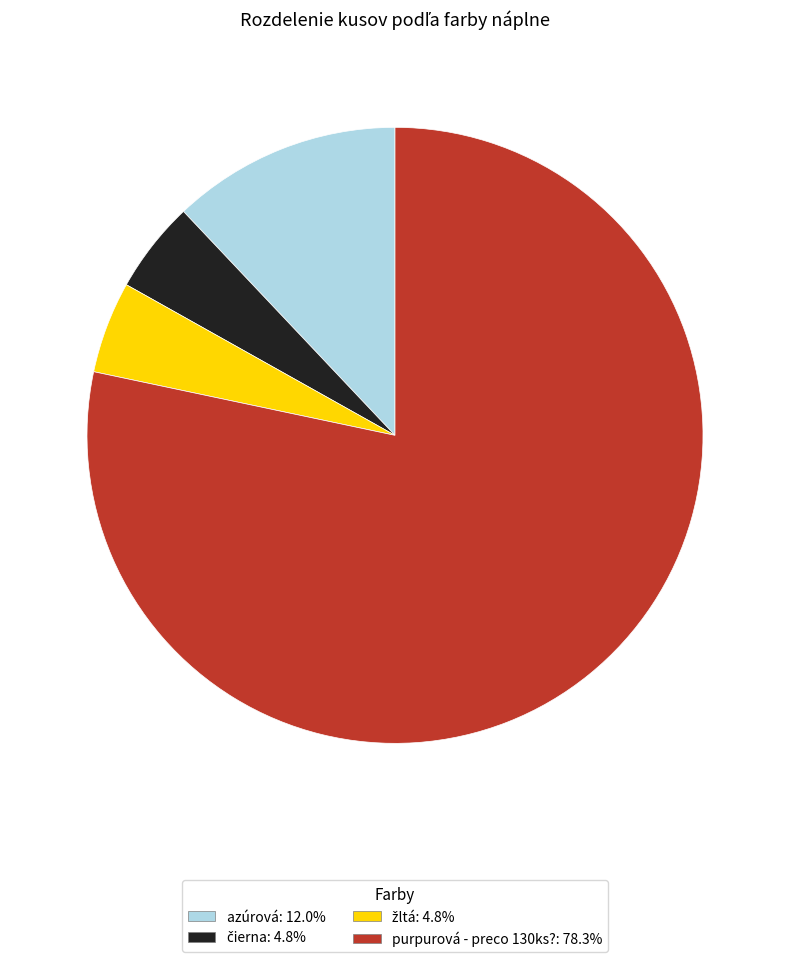

Which category accounts for the majority?

purpurová - preco 130ks?